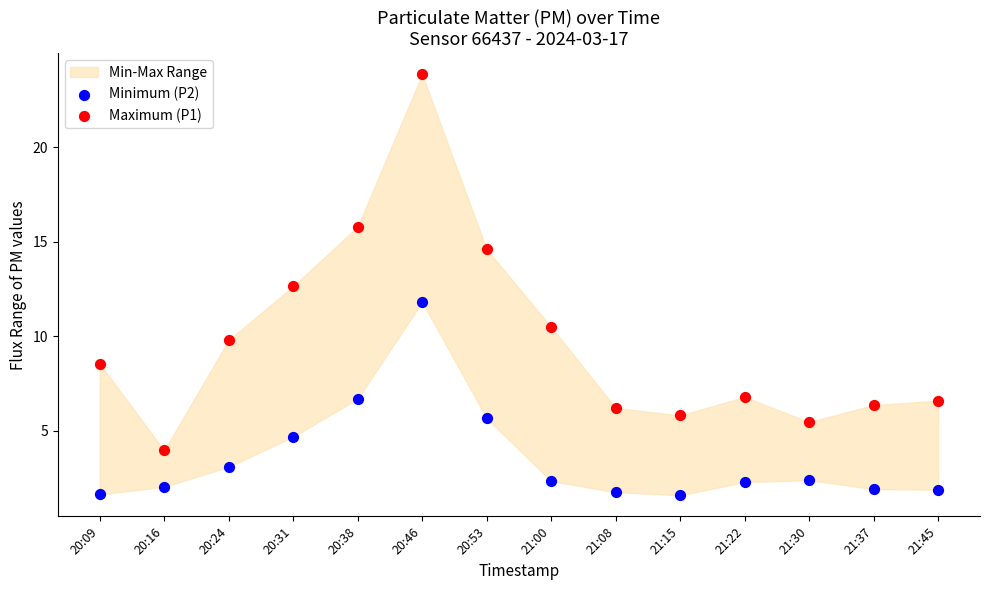

Across all data points, what is the range of X values (max minus min)?

1.0